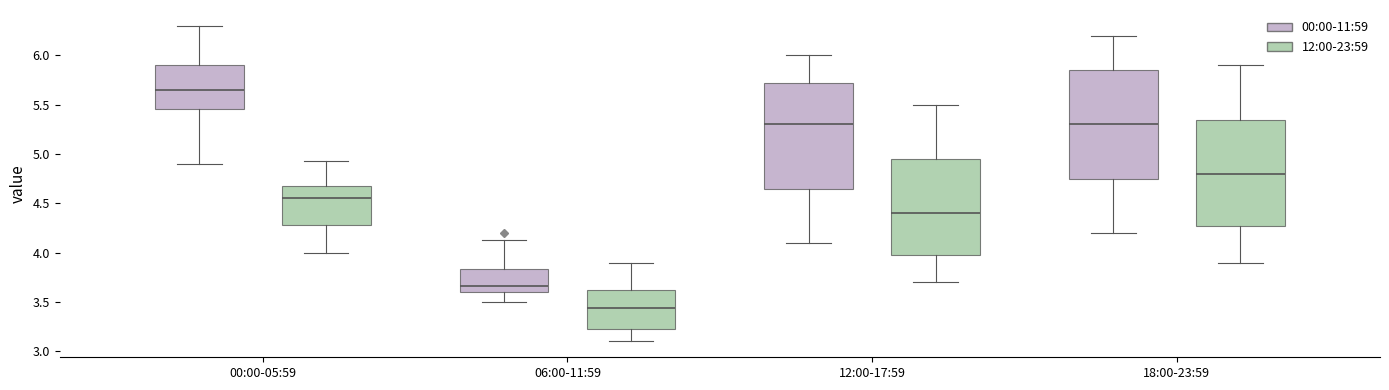

Which box's median line is the lowest?

06:00-11:59 (12:00-23:59)